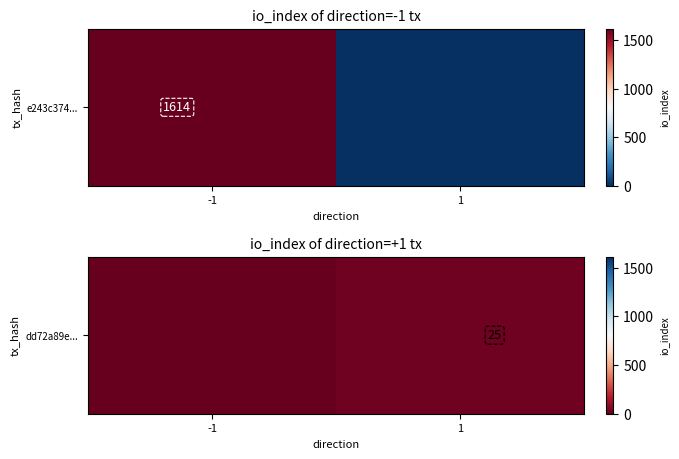

Reading right to left, list all the values displayed in this chart.

25	0